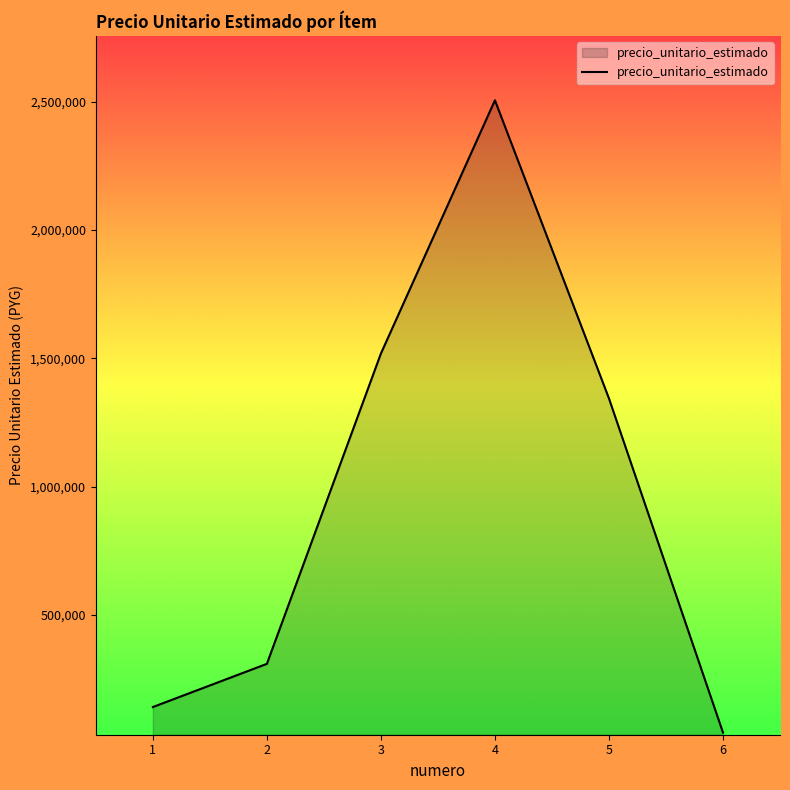

The chart shows a value of 141385 at 1. True or false?

True